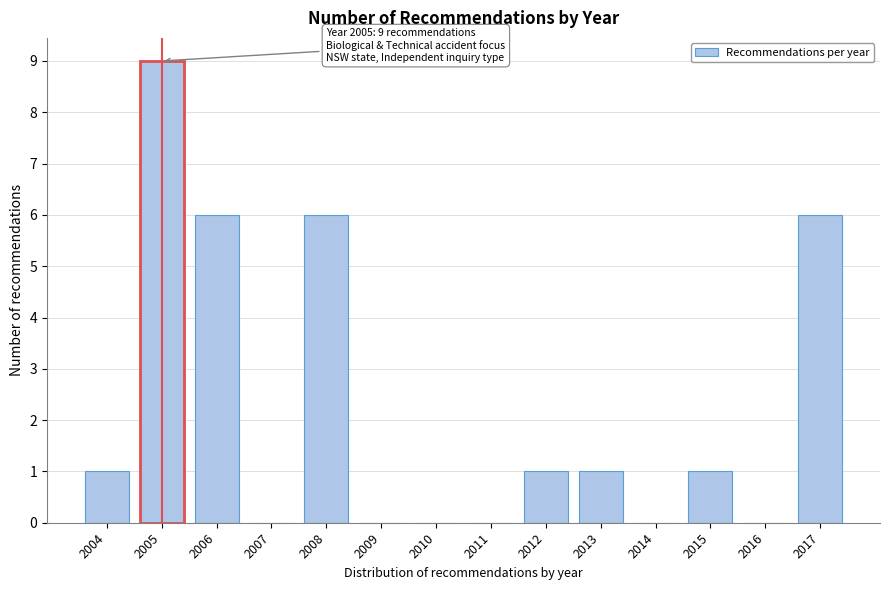

Reading left to right, list all the values displayed in this chart.

2004=1	2005=9	2006=6	2007=0	2008=6	2009=0	2010=0	2011=0	2012=1	2013=1	2014=0	2015=1	2016=0	2017=6